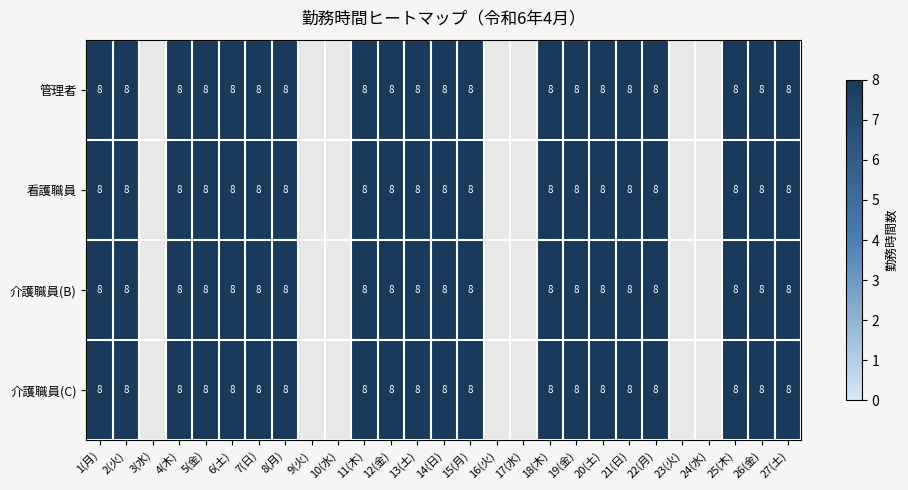

What is the maximum value for 介護職員(B)?

8